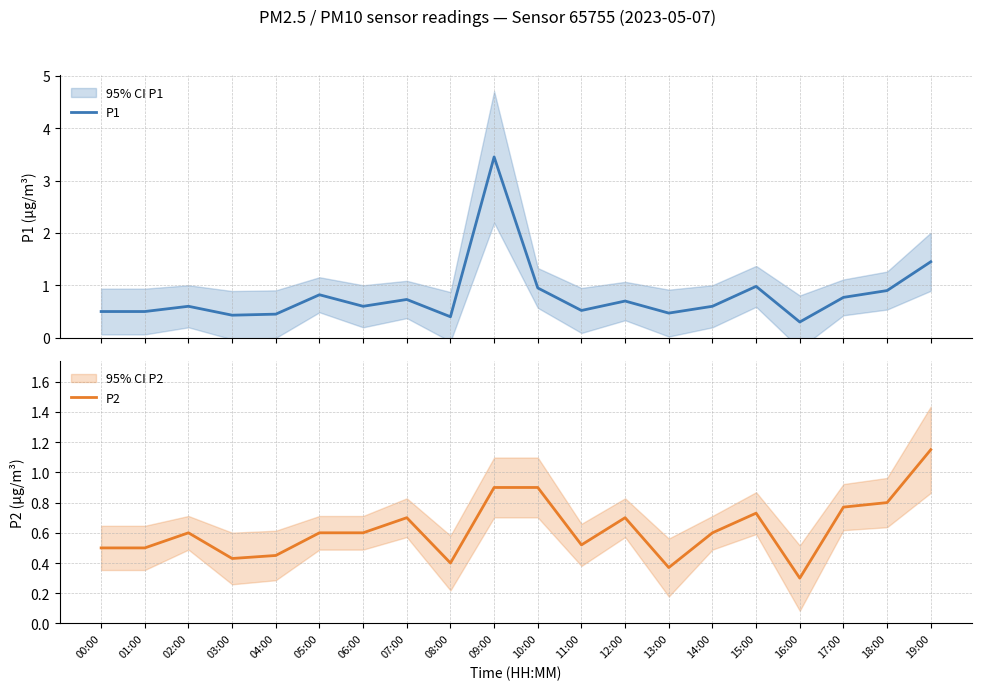

Reading left to right, list all the values displayed in this chart.

P1: 0.5	0.5	0.6	0.4	0.5	0.8	0.6	0.7	0.4	3.5	0.9	0.5	0.7	0.5	0.6	1.0	0.3	0.8	0.9	1.4
P2: 0.5	0.5	0.6	0.4	0.5	0.6	0.6	0.7	0.4	0.9	0.9	0.5	0.7	0.4	0.6	0.7	0.3	0.8	0.8	1.1